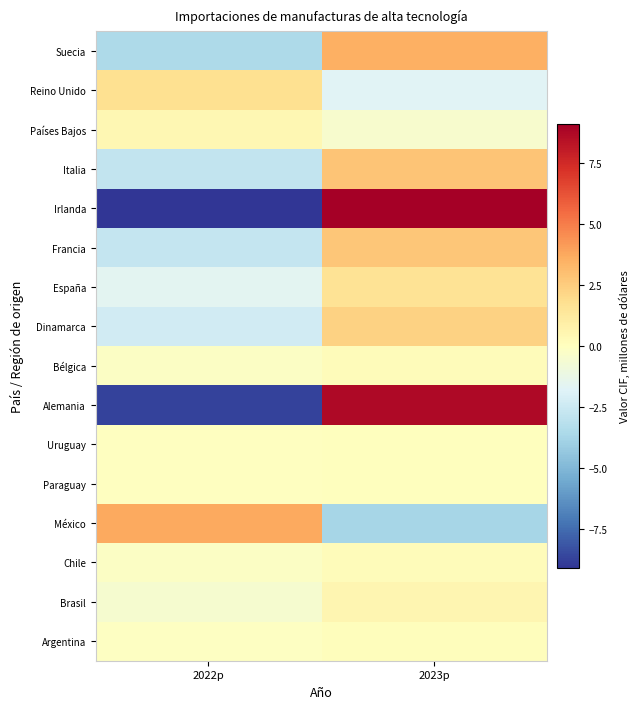

At 2023p, list the series in order from largest to smallest.

Irlanda, Alemania, Suecia, Italia, Francia, Dinamarca, España, Brasil, Chile, Bélgica, Argentina, Uruguay, Paraguay, Países Bajos, Reino Unido, México